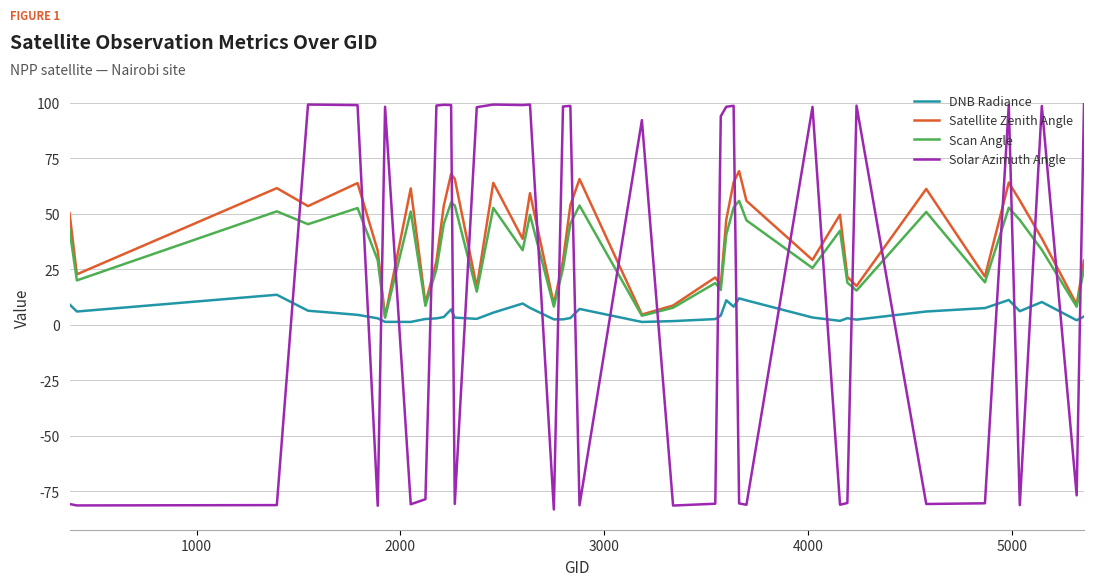

Rank the series by their average value, from highest to lowest.

Satellite Zenith Angle, Scan Angle, Solar Azimuth Angle, DNB Radiance